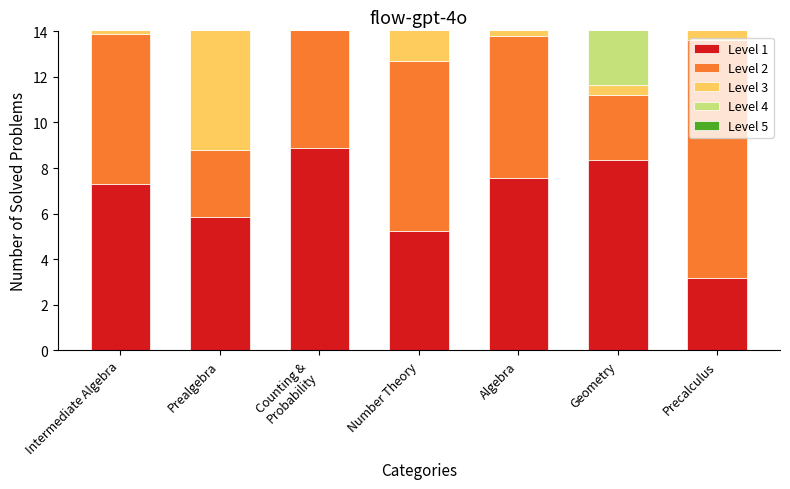

At how many categories does at least one series exceed 7?

7